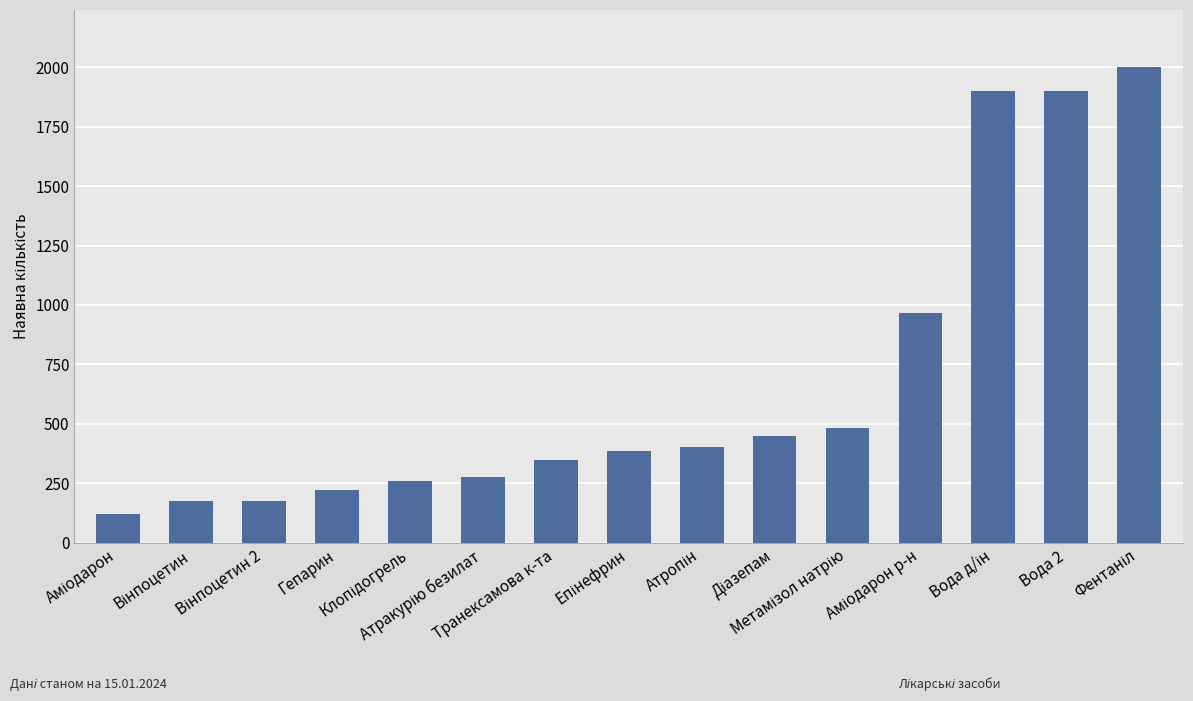

What is the value of the 1st bar from the left?

121